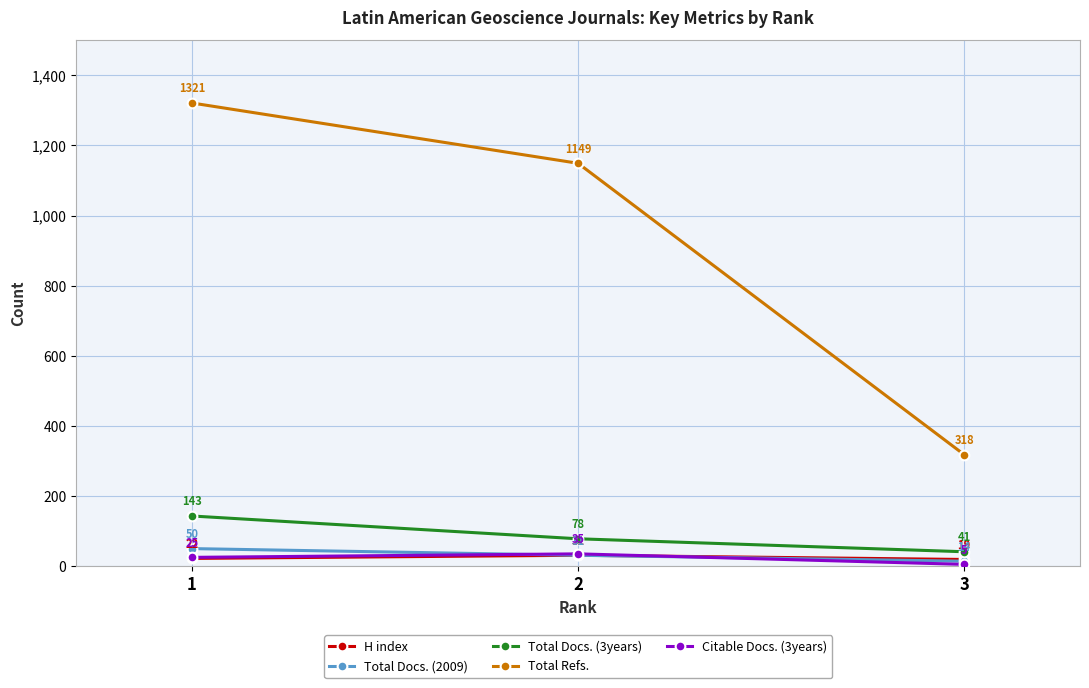

Reading left to right, what are all the values shown in this chart?

H index: 22	31	19
Total Docs. (2009): 50	31	14
Total Docs. (3years): 143	78	41
Total Refs.: 1321	1149	318
Citable Docs. (3years): 25	35	5